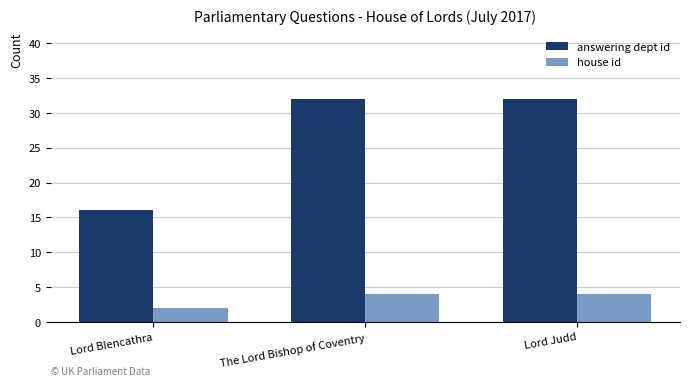

What is the spread (max minus min) of values at Lord Judd?

28